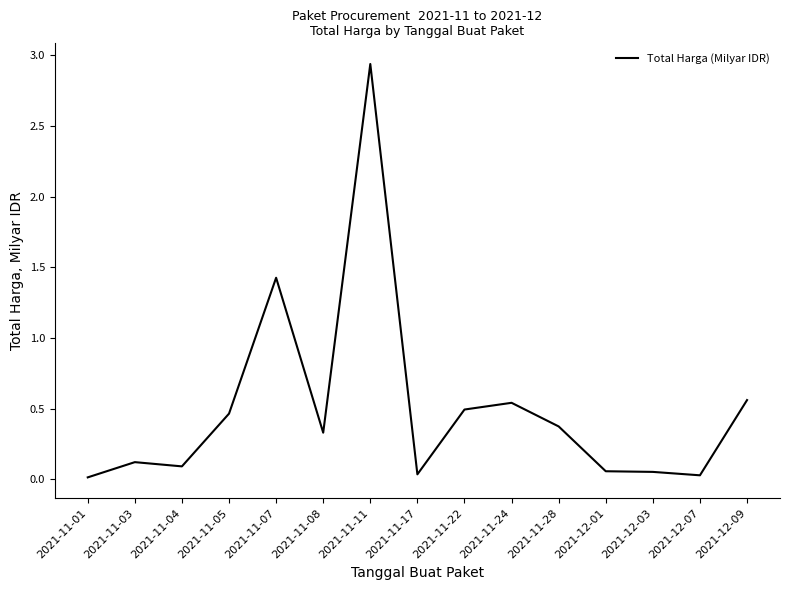

At which category does the chart reach its peak across all series?

2021-11-11